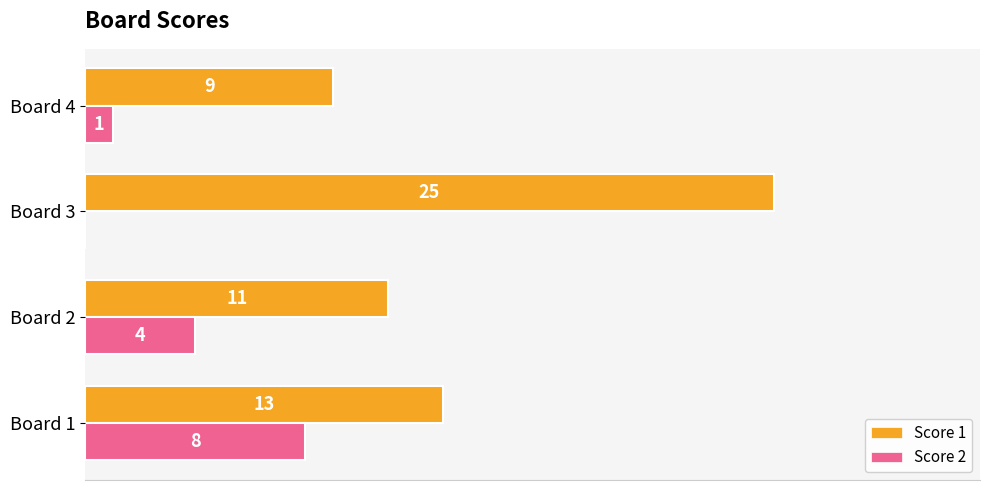

At which category does the chart reach its peak across all series?

Board 3